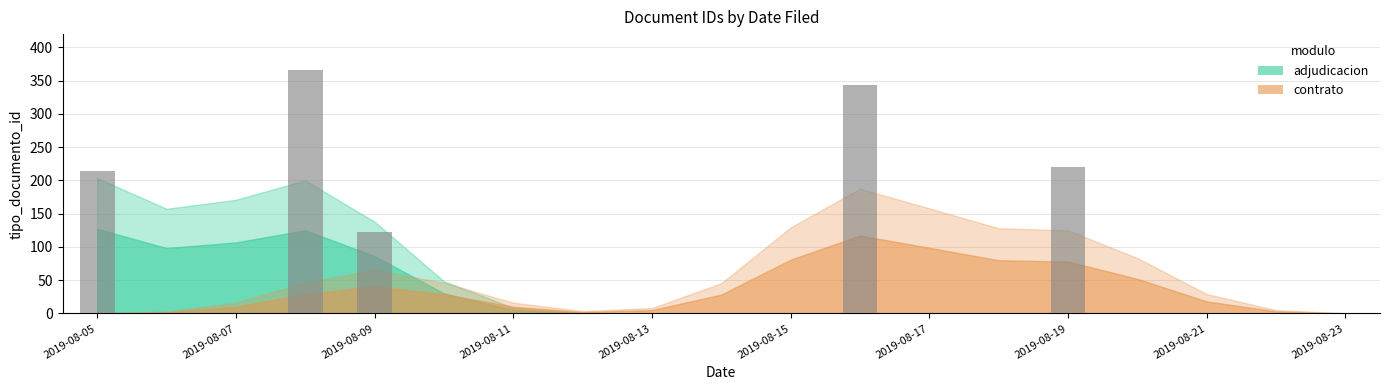

How many positive values does the contrato (bar) series have?

3